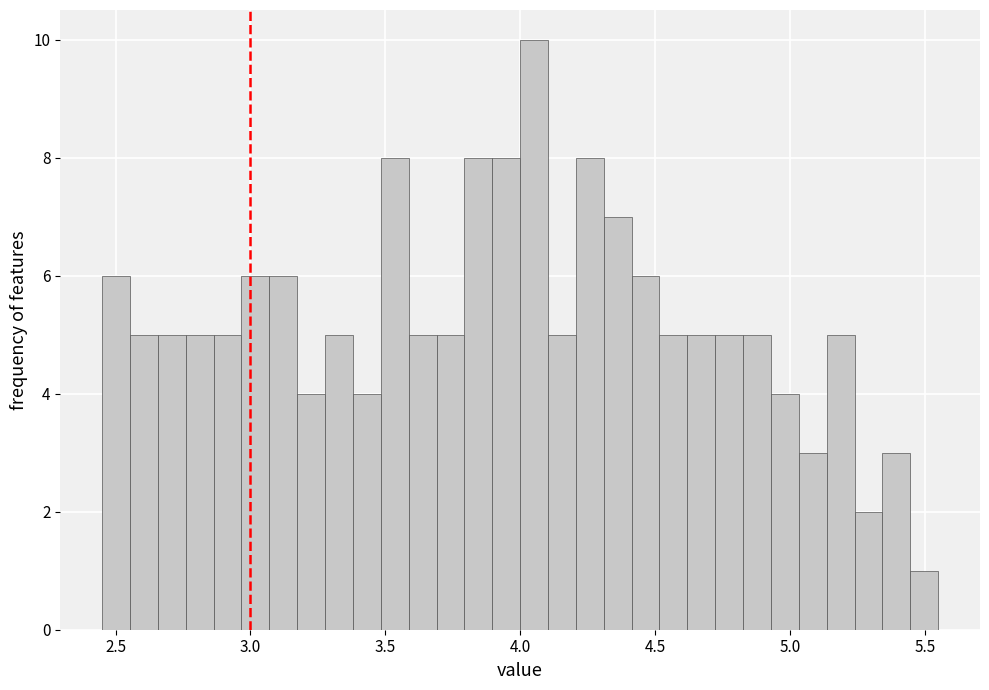

Read against the x-axis, roughly where is the centre of the tallest bar?

4.05